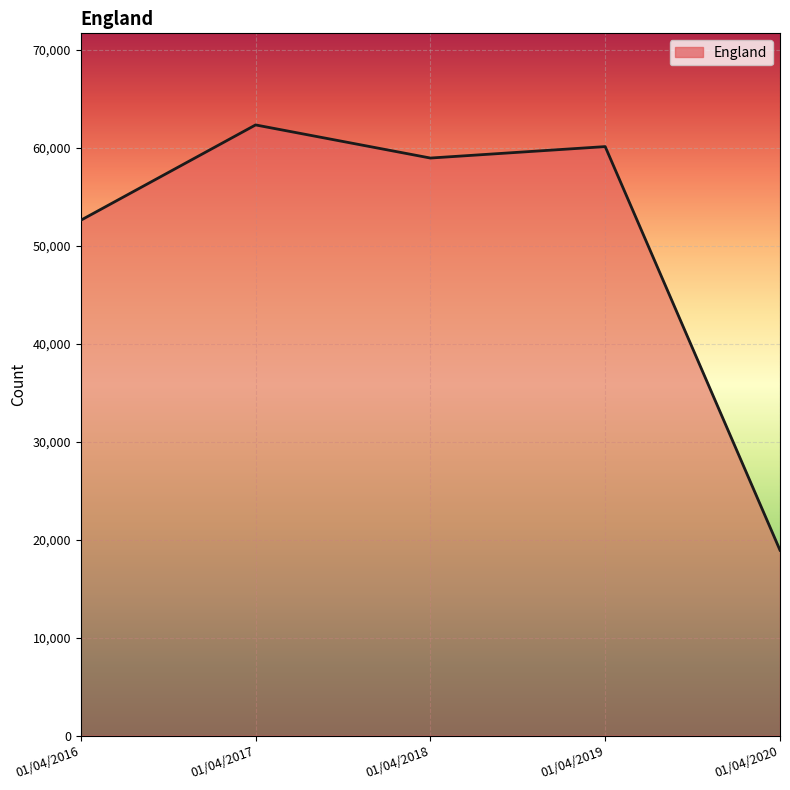

List the labels in order of value, smallest first.

01/04/2020, 01/04/2016, 01/04/2018, 01/04/2019, 01/04/2017